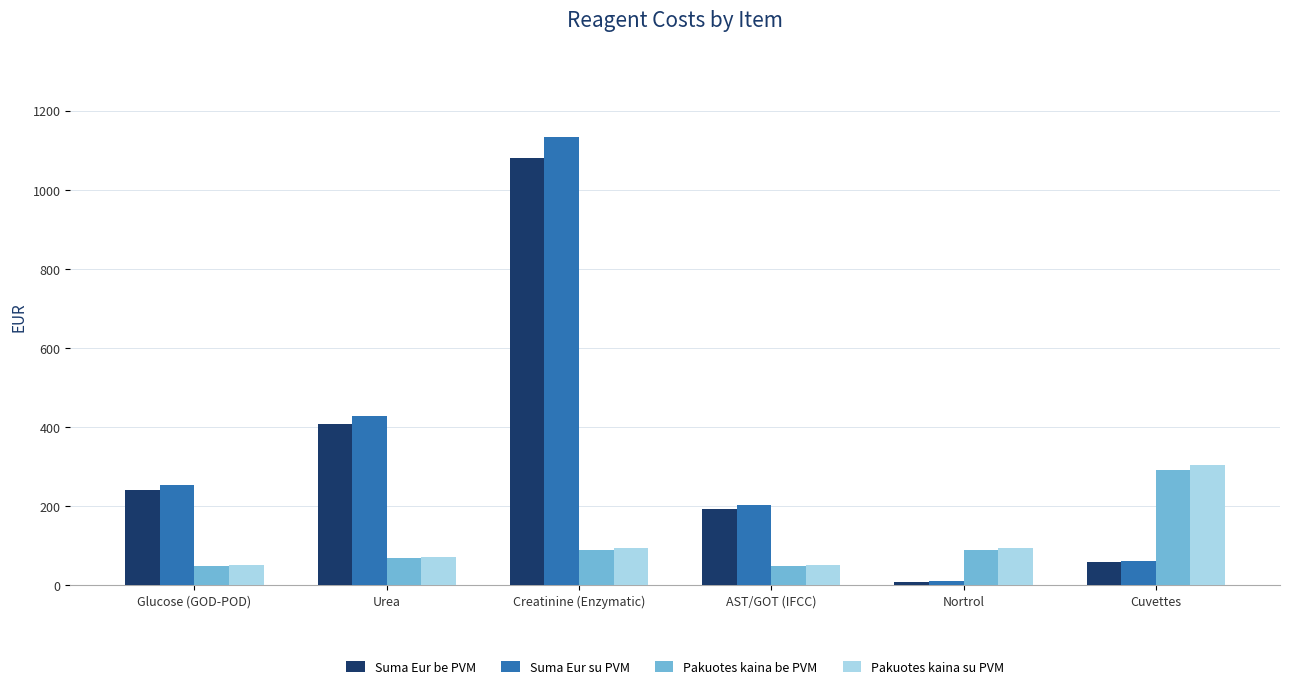

What is the difference between the maximum and minimum values in the Suma Eur be PVM series?

1071.0